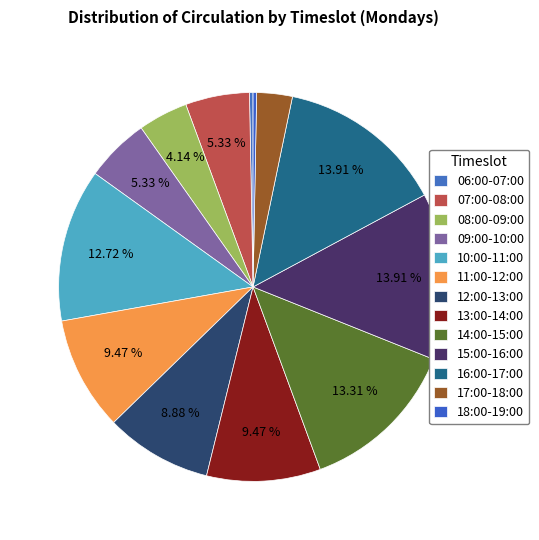

Which category has the smallest portion of the pie?

06:00-07:00